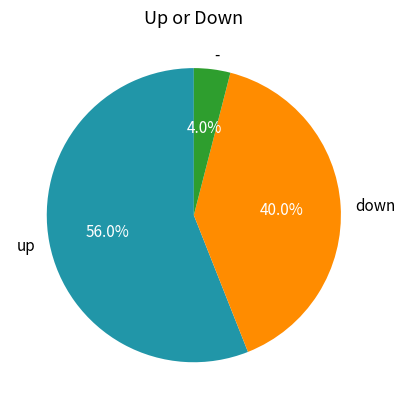

What percentage do up and - together represent?

60.0%